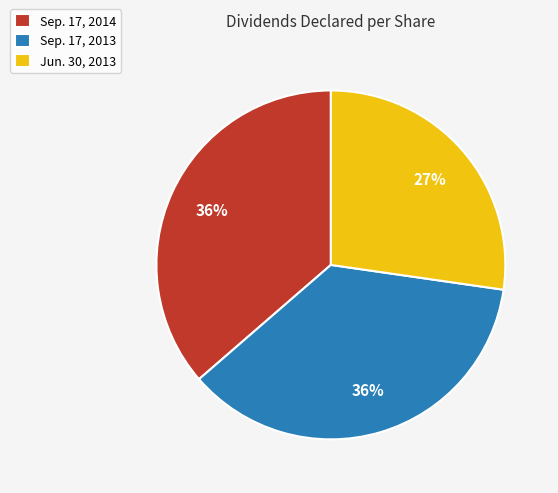

To the nearest percent, what percentage of the pie is Sep. 17, 2013?

36%